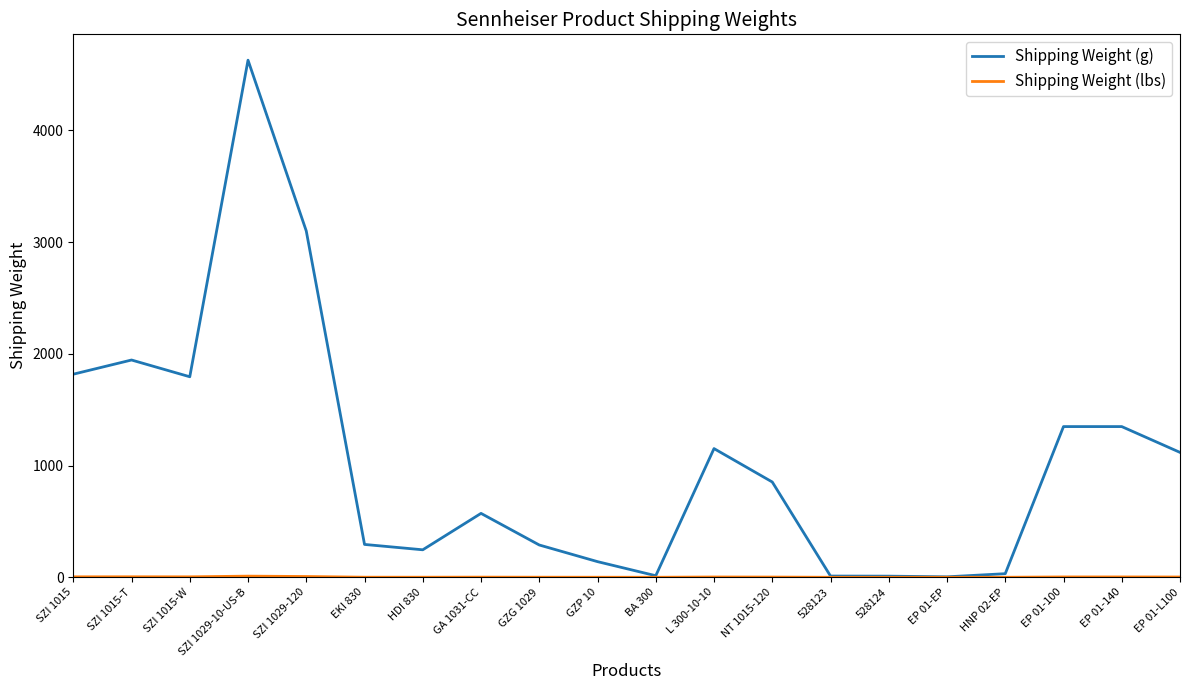

Which label corresponds to the largest value in the chart?

SZI 1029-10-US-B